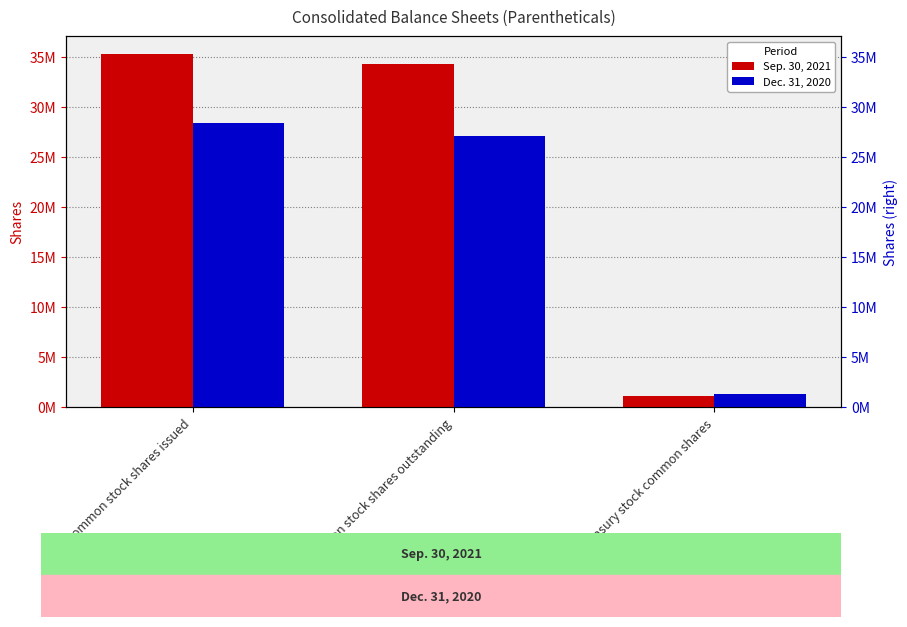

At which category does the chart reach its peak across all series?

Common stock shares issued